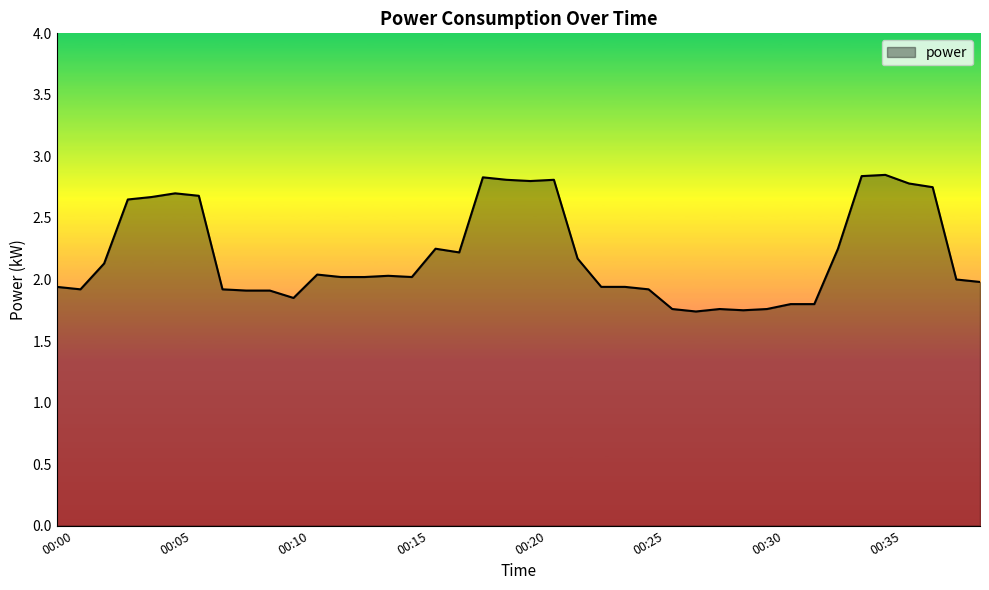

Does the chart display data point markers on the line(s)?

No